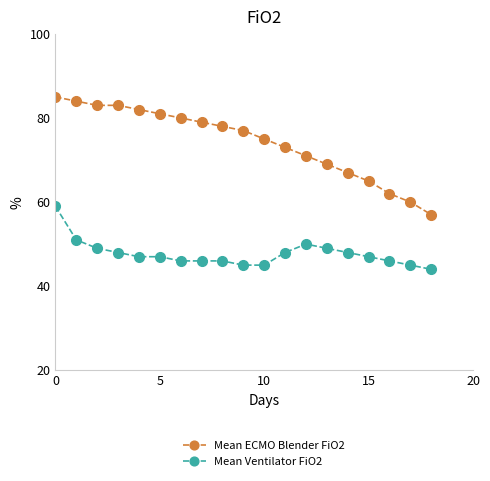

True or false: Mean Ventilator FiO2 and Mean ECMO Blender FiO2 cross at least once.

False